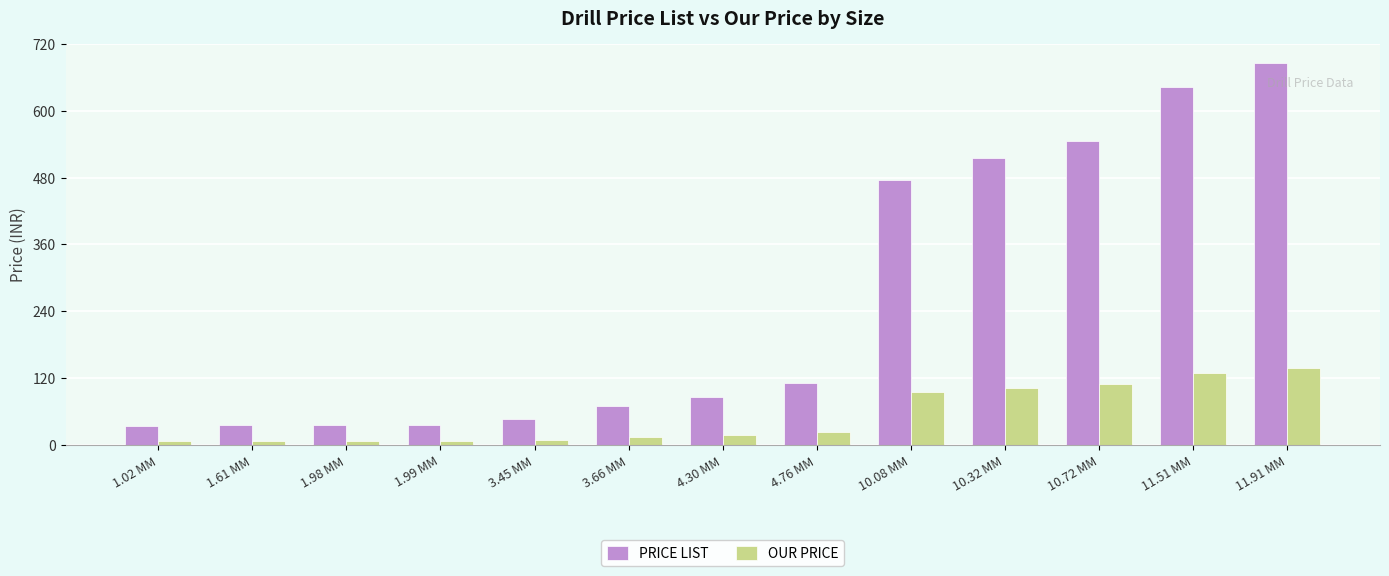

What is the smallest value displayed?

6.7